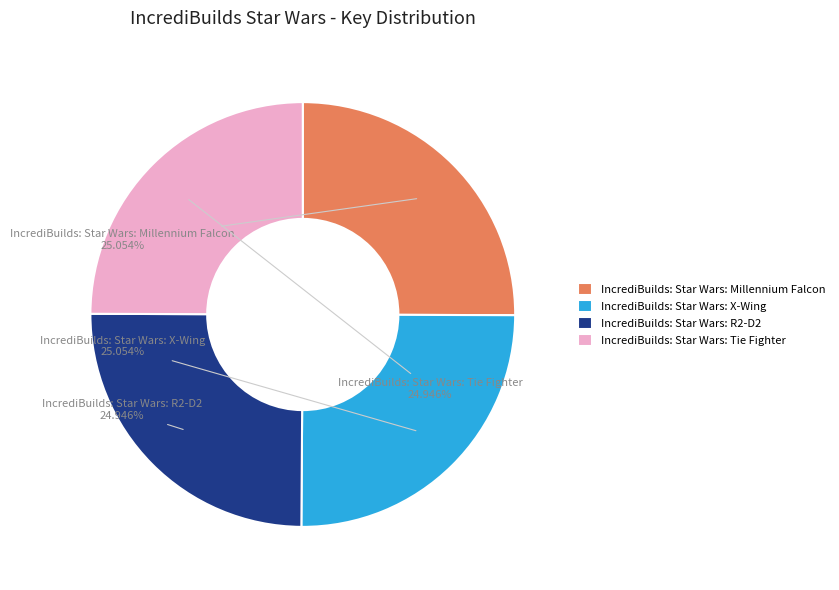

Is there a majority slice in this chart?

No